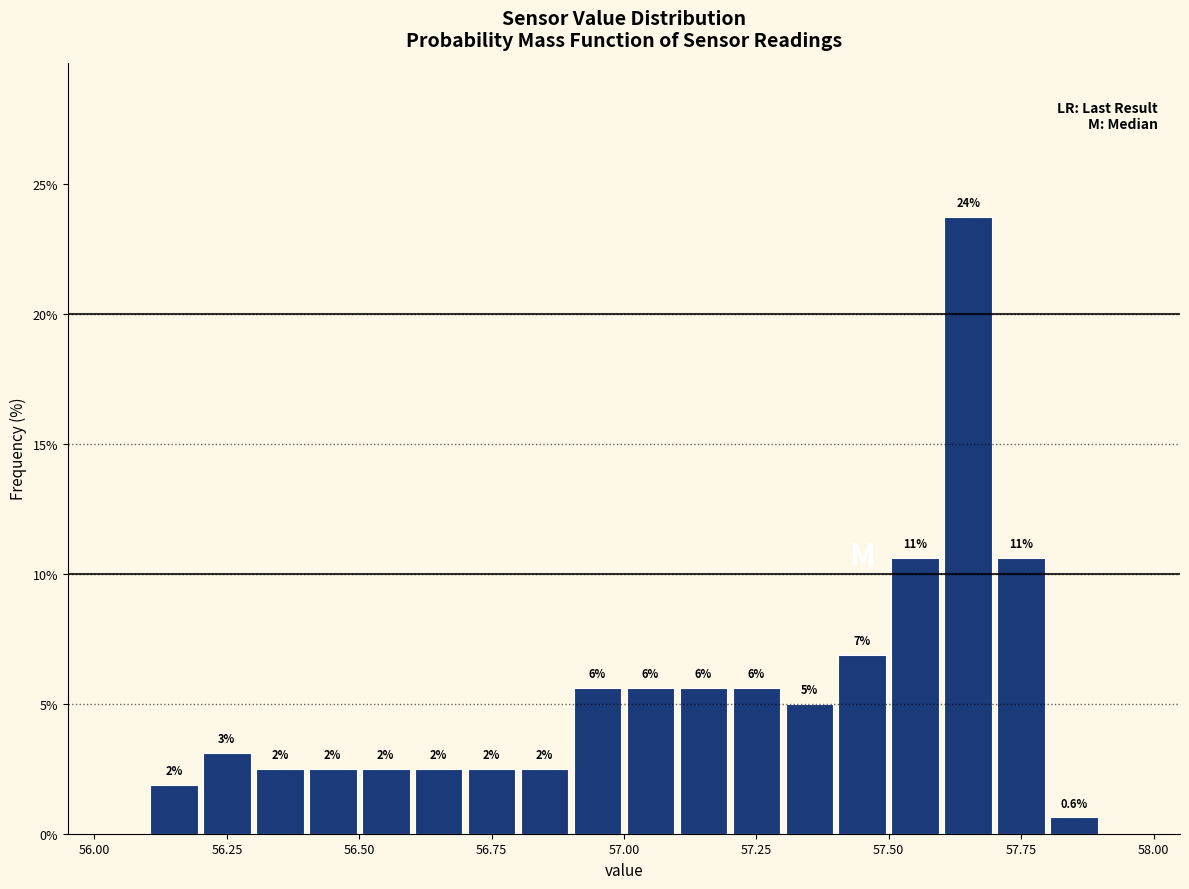

Read against the x-axis, roughly where is the centre of the tallest bar?

57.65